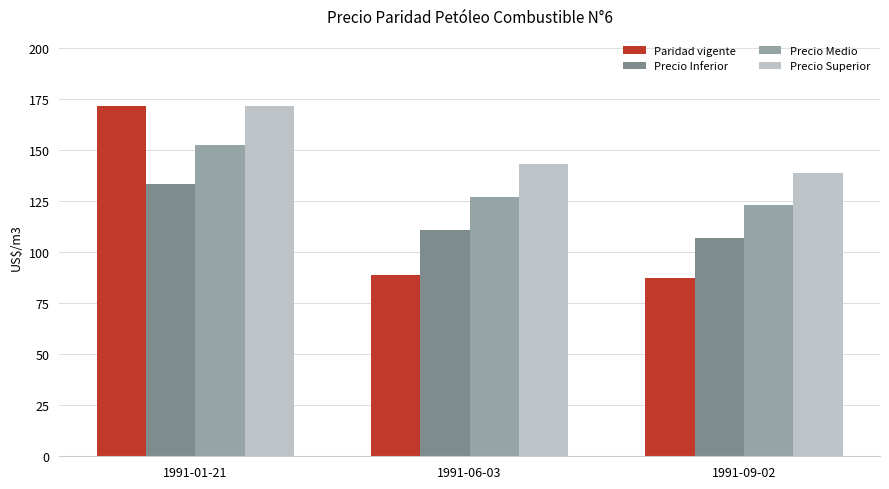

Rank the categories by Precio Medio value from highest to lowest.

1991-01-21, 1991-06-03, 1991-09-02